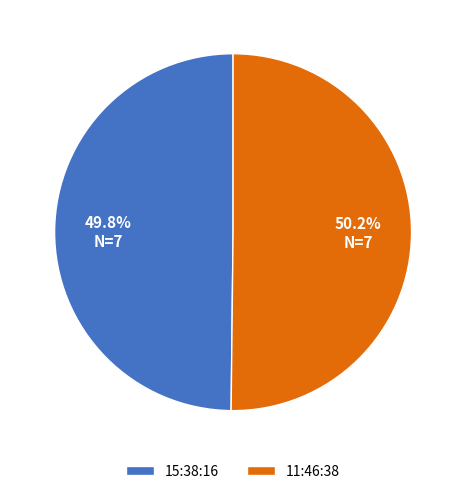

Do 15:38:16 and 11:46:38 together represent more than half of the pie?

Yes